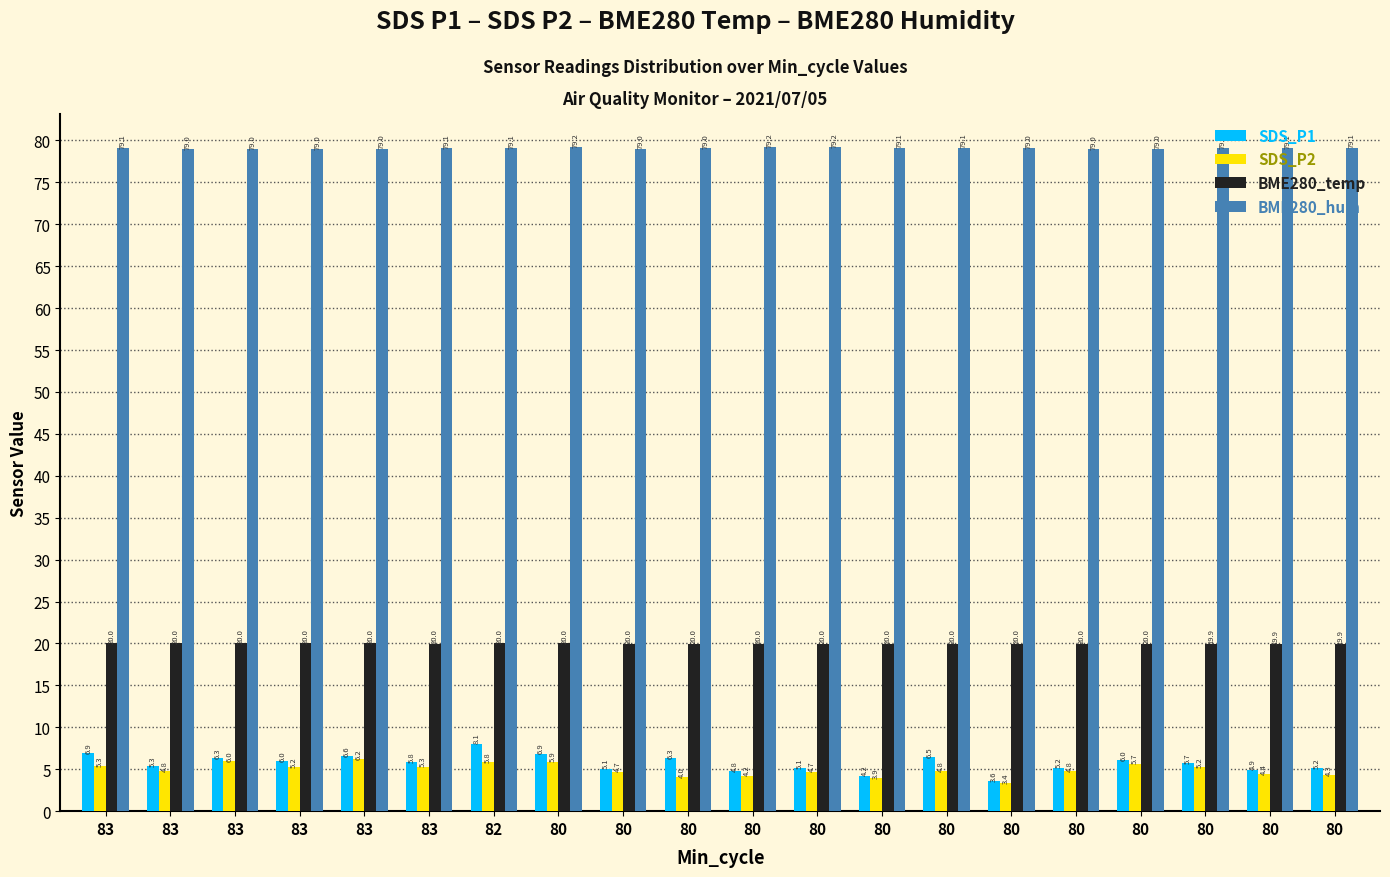

What is the minimum value for SDS_P2?

3.4